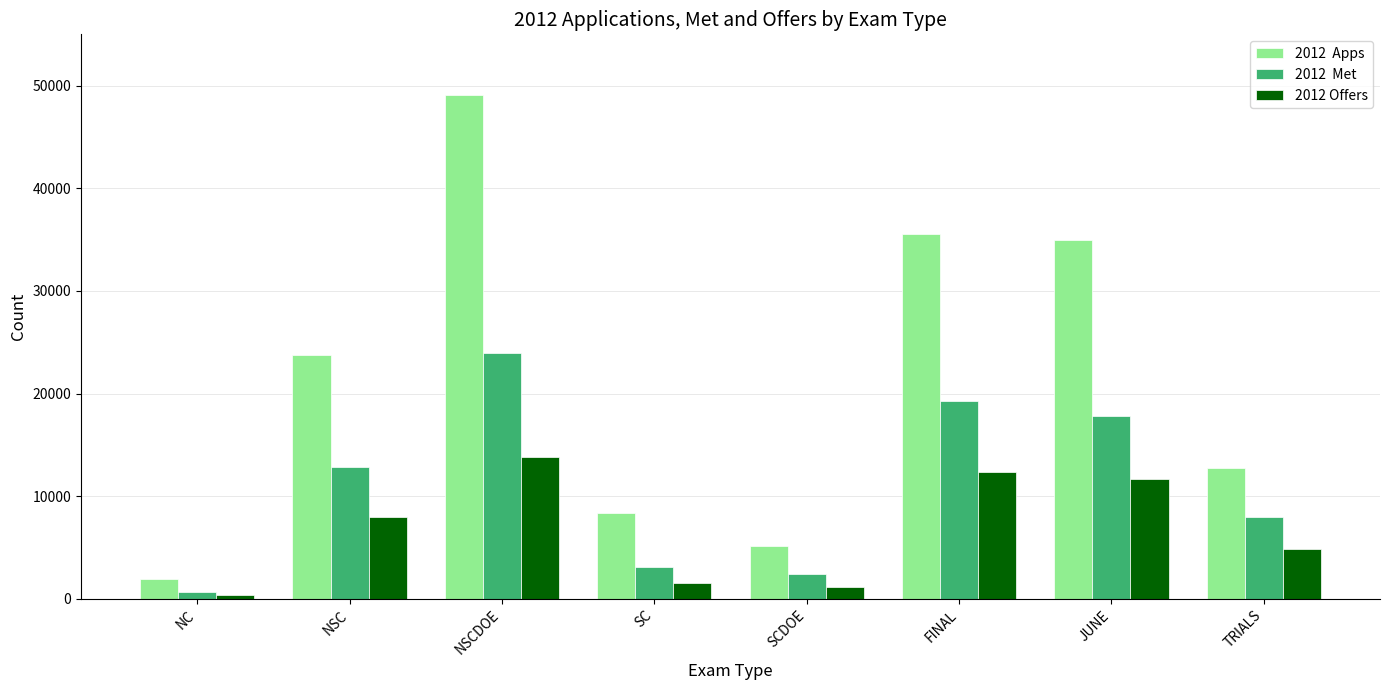

Which category has the highest value across all series?

NSCDOE